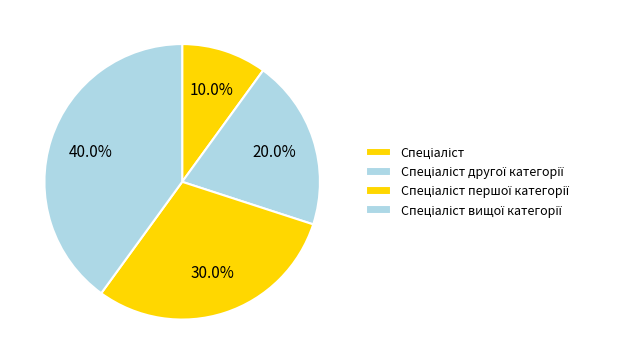

Approximately how many times larger is the value at Спеціаліст другої категорії compared to Спеціаліст першої категорії?

0.7